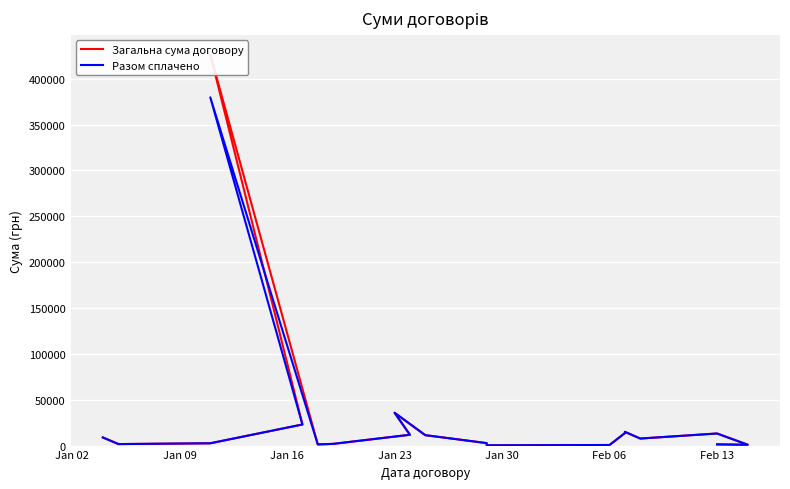

Reading left to right, extract all data points from this chart.

Загальна сума договору: 8889.0	1793.8	1635.6	2520.0	23000.0	426360.0	1275.0	1860.0	11786.0	35800.0	11357.7	2700.0	310.0	636.6	13647.6	14970.0	7672.4	13176.0	900.0	1319.0
Разом сплачено: 8889.0	1793.8	1635.6	2520.0	23000.0	379610.4	1275.0	1860.0	11786.0	35800.0	11357.7	2700.0	310.0	636.6	13647.6	14970.0	7672.4	13176.0	900.0	1319.0